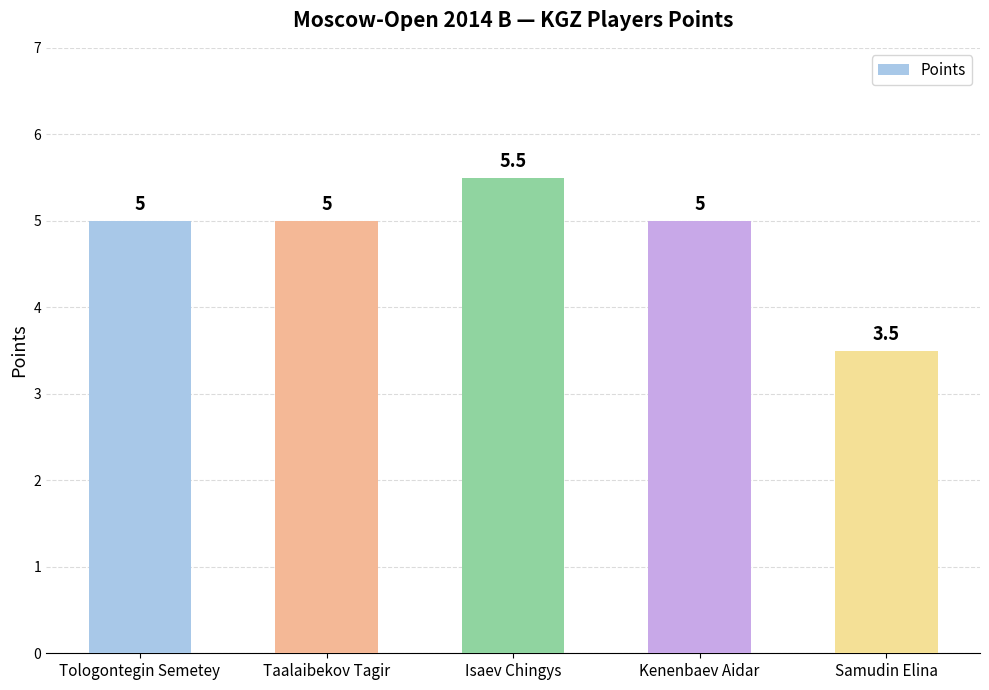

What position from the left is Taalaibekov Tagir?

2